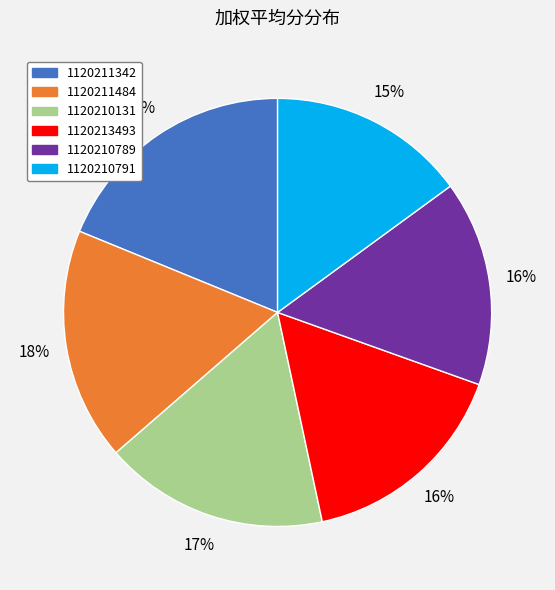

To the nearest percent, what portion does 1120210789 represent?

16%